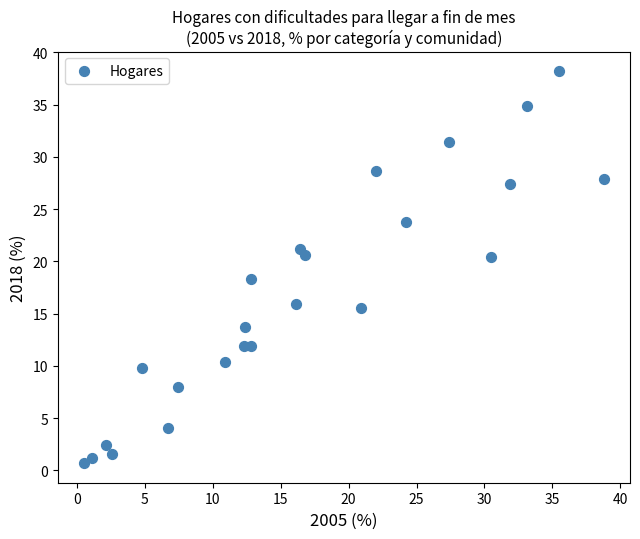

What Y value in the scatter plot is closest to 19?

18.3